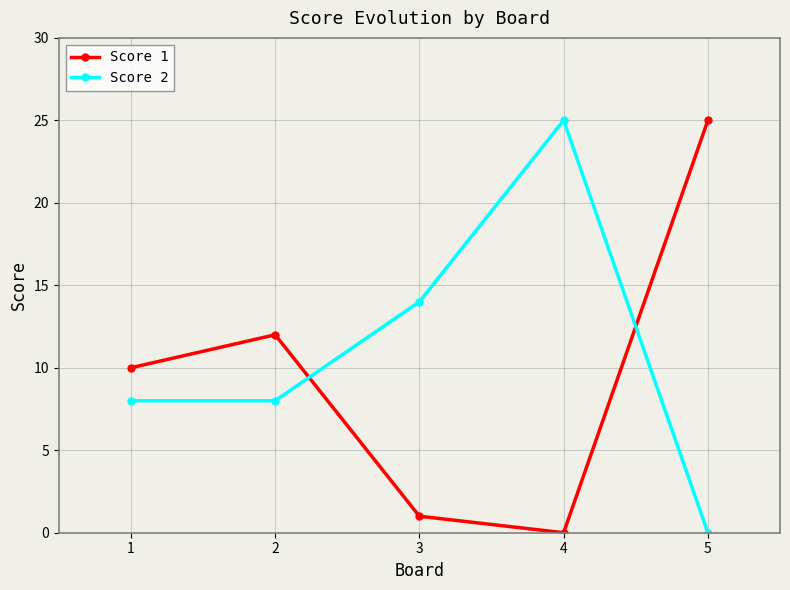

Where is Score 1 nearest to the value 12?

2